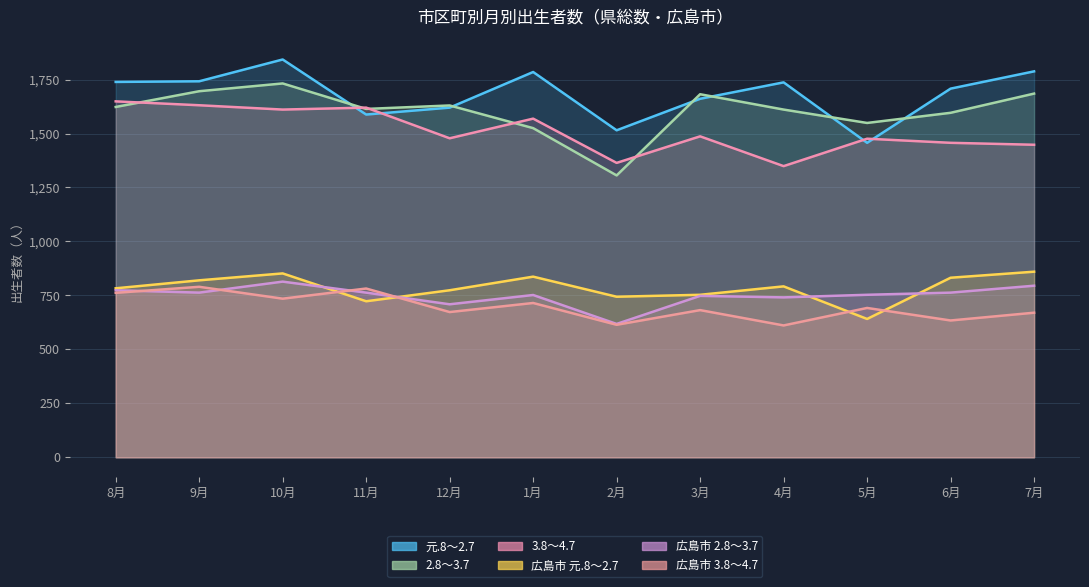

Where is 元.8～2.7 nearest to the value 1650?

3月